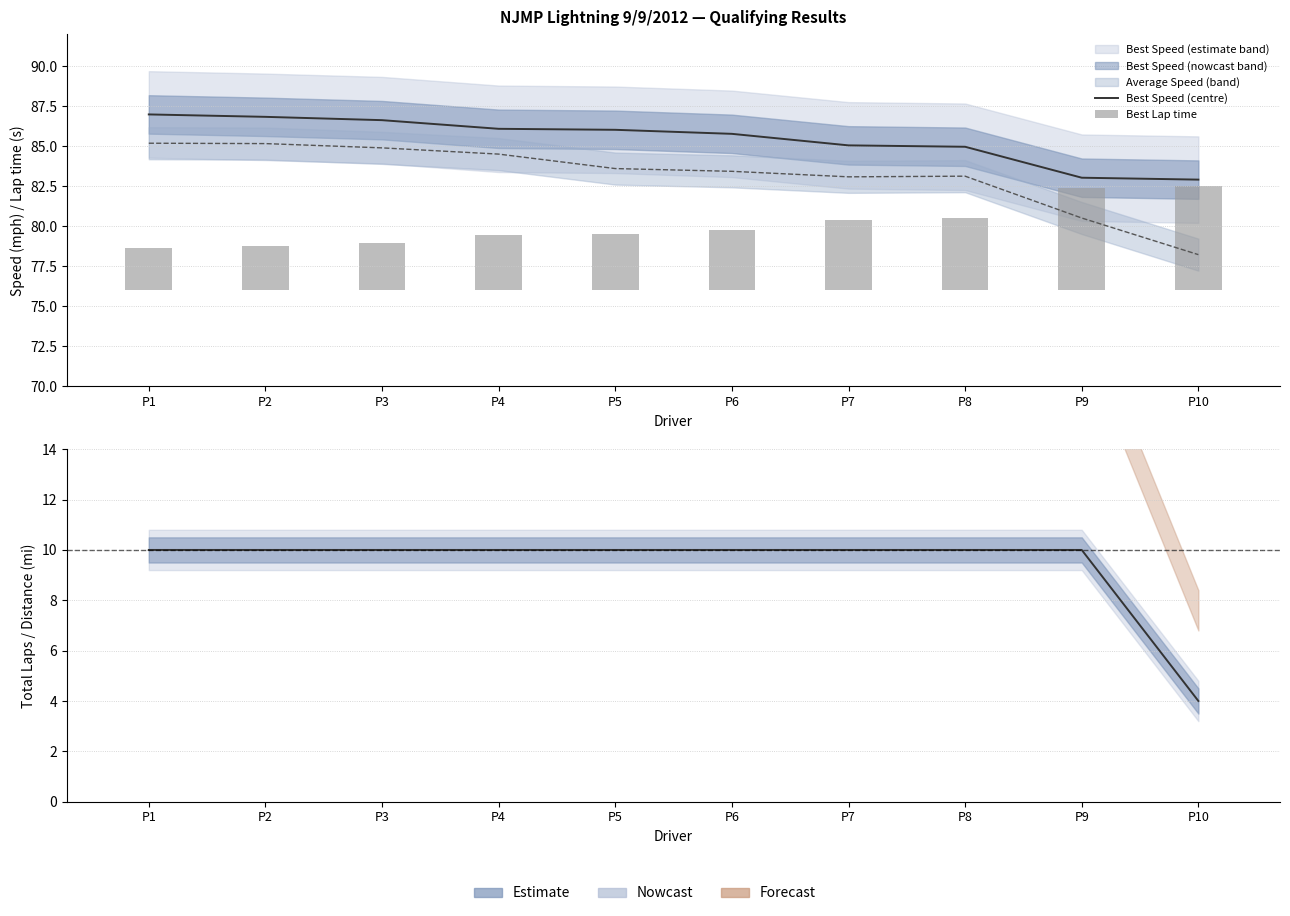

Reading left to right, extract all data points from this chart.

Best Speed (centre): 87.0	86.8	86.6	86.1	86.0	85.8	85.1	85.0	83.0	82.9
Best Lap time: 2.6	2.8	3.0	3.5	3.5	3.7	4.4	4.5	6.4	6.5
Total Laps (centre): 10.0	10.0	10.0	10.0	10.0	10.0	10.0	10.0	10.0	4.0